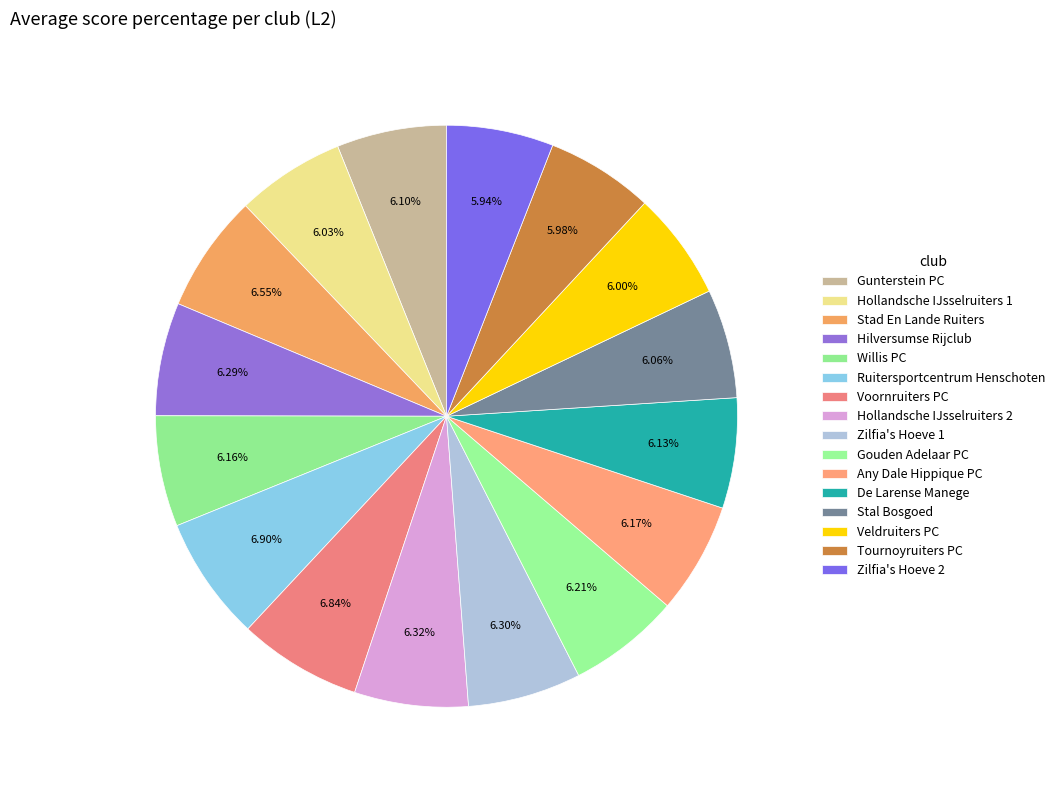

Which slice is the largest?

Ruitersportcentrum Henschoten